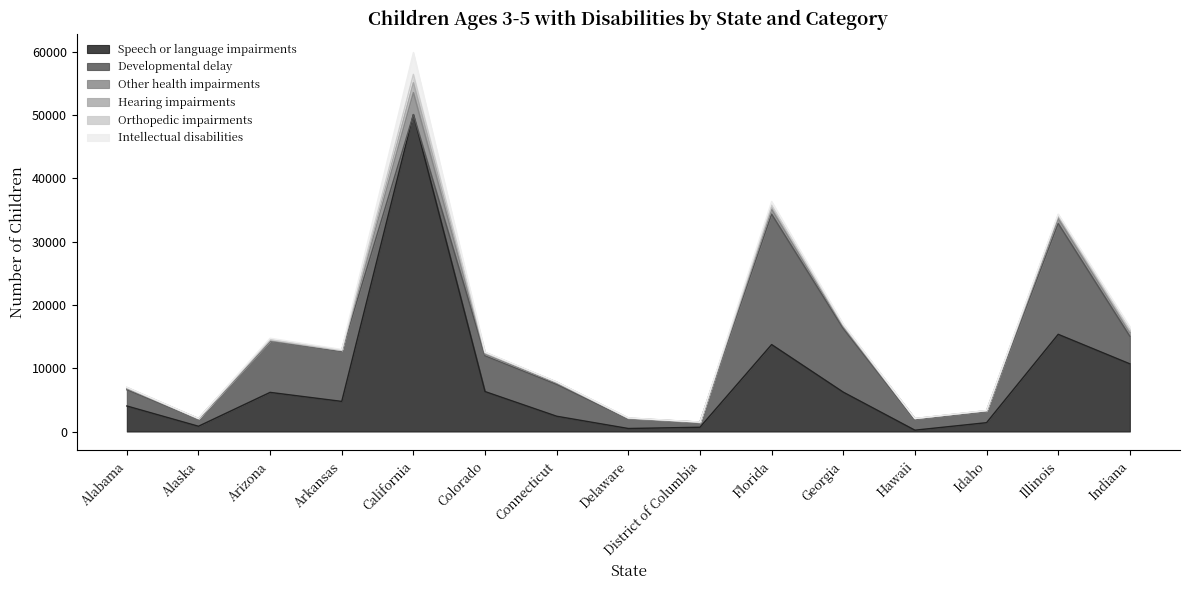

At how many categories does at least one series exceed 1405?

13